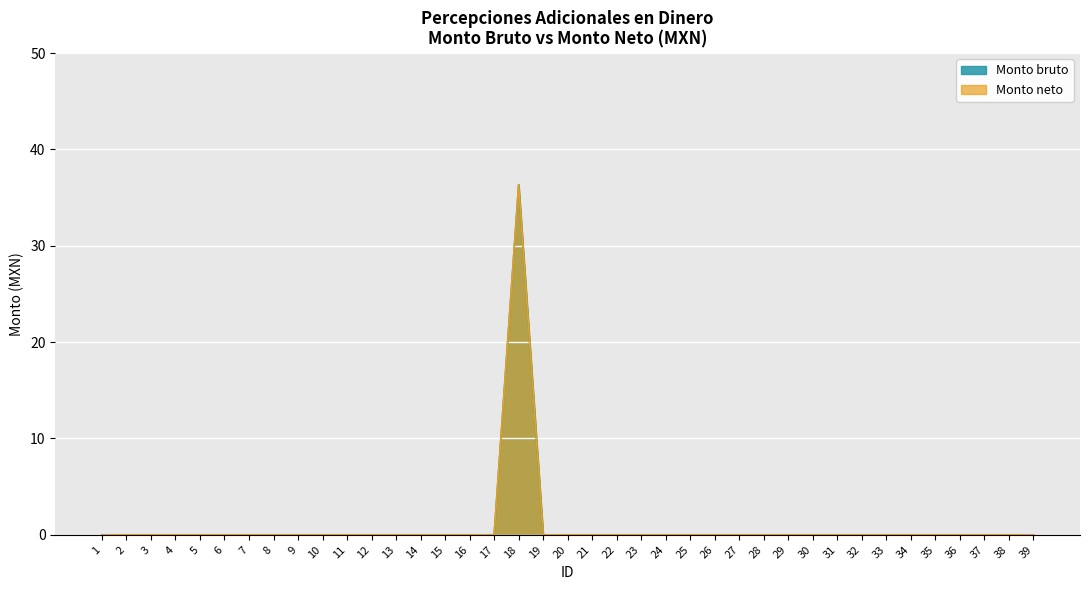

Is the value of Monto neto at 21 greater than the value of Monto bruto at 8?

No